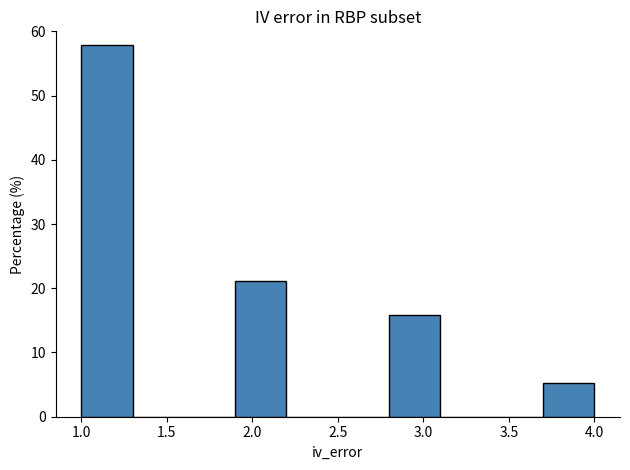

Which range on the x-axis has the tallest bar?

1.0 to 1.3